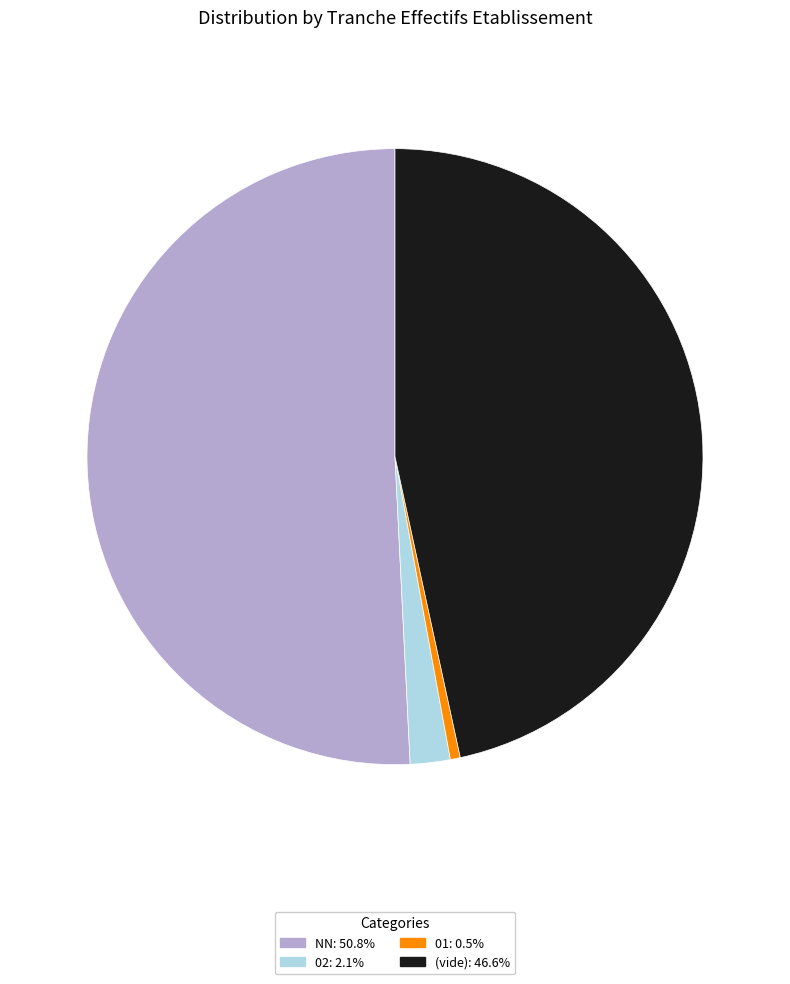

Is there any slice that represents more than half of the pie?

Yes